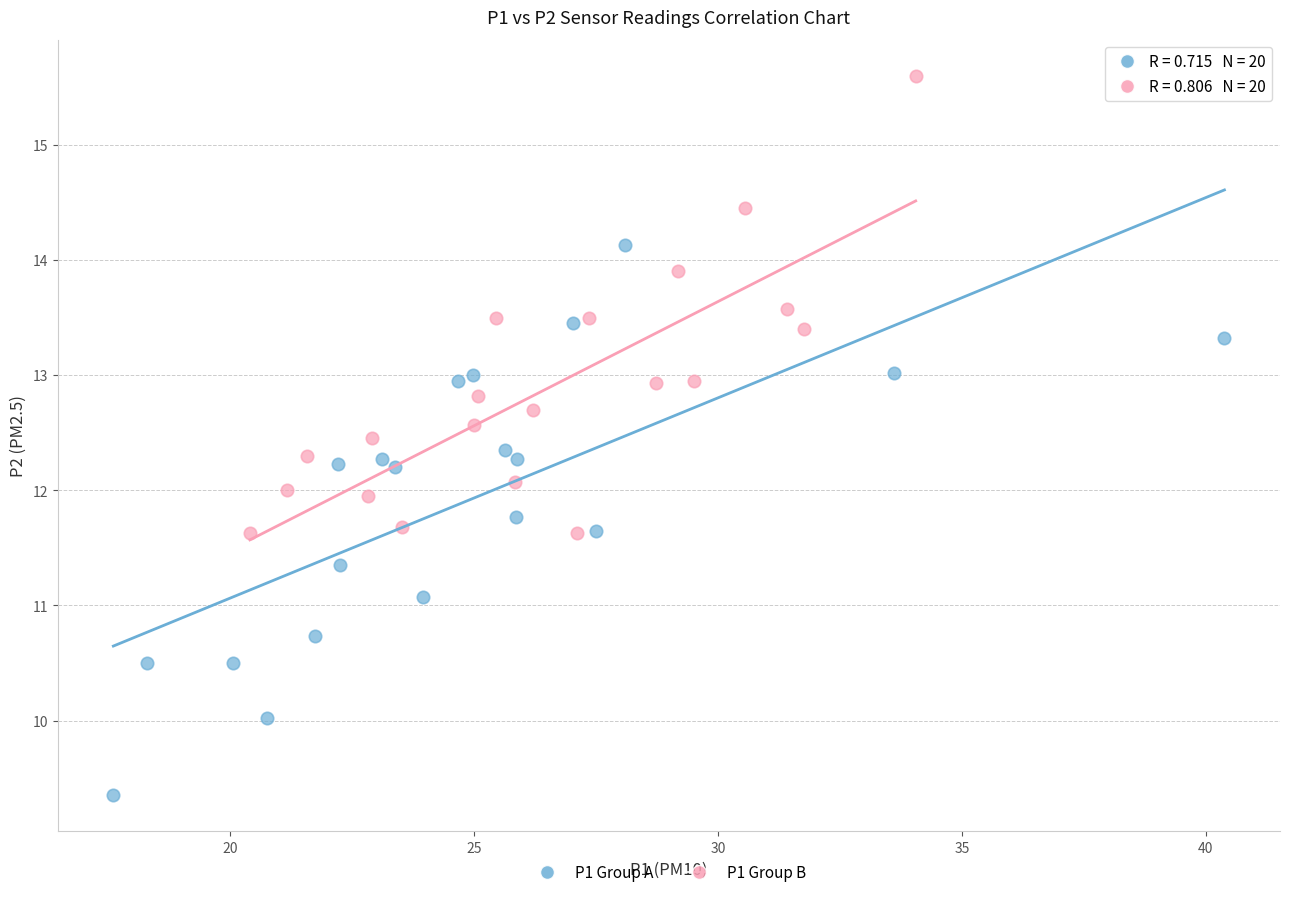

What are all the series names shown in the legend?

P1 Group A, P1 Group B